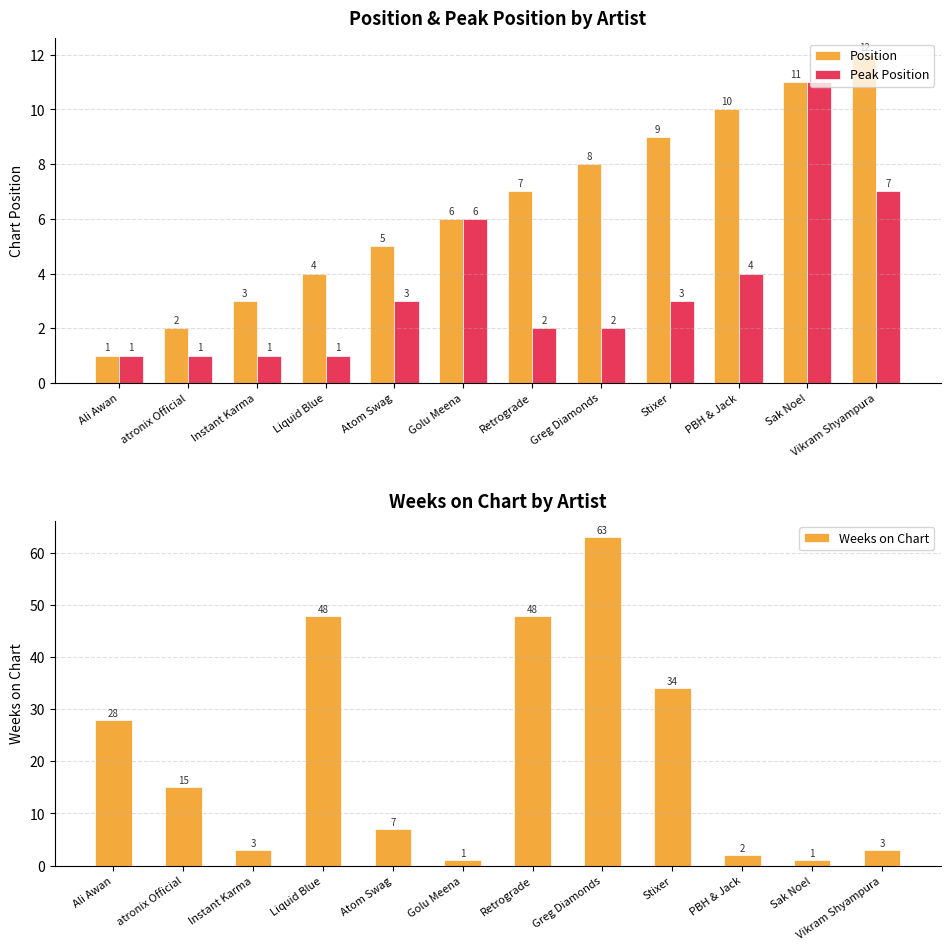

Which has a higher value, Instant Karma or Golu Meena?

Golu Meena